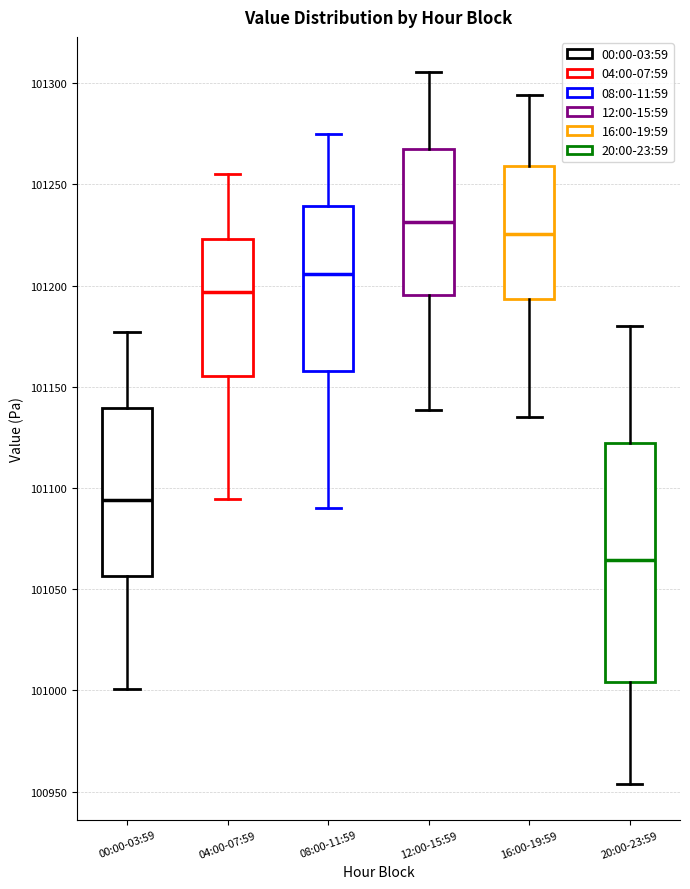

Comparing the boxes themselves (not the whiskers), which one is the tallest?

20:00-23:59